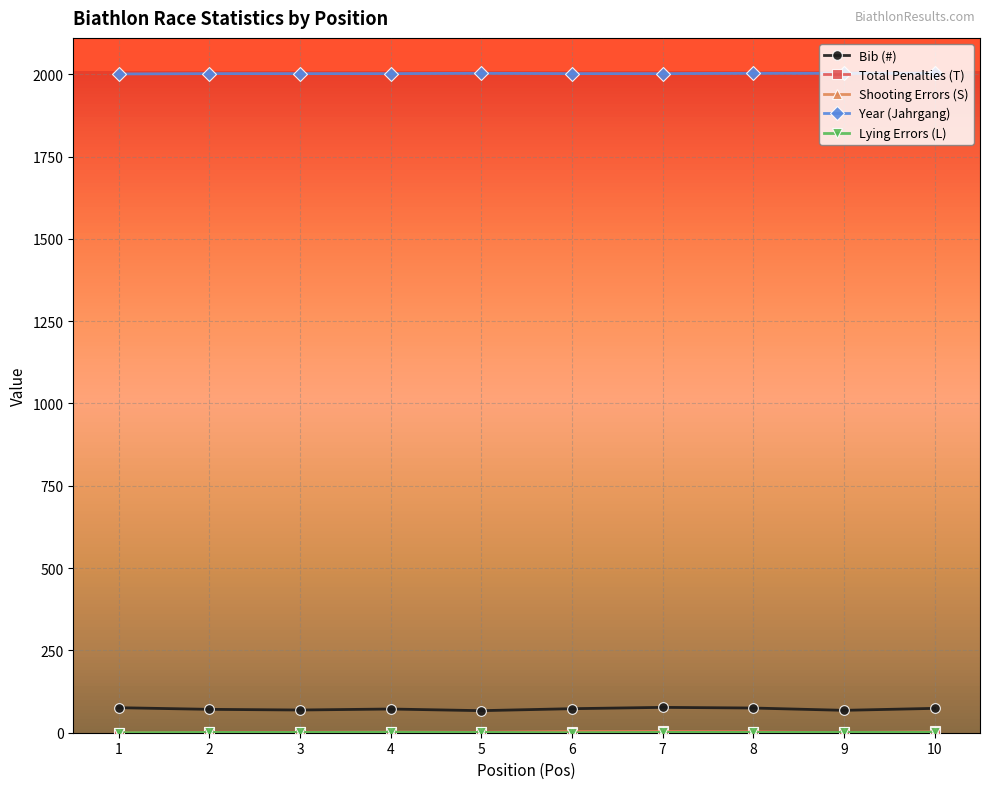

True or false: Year (Jahrgang) and Bib (#) cross at least once.

False